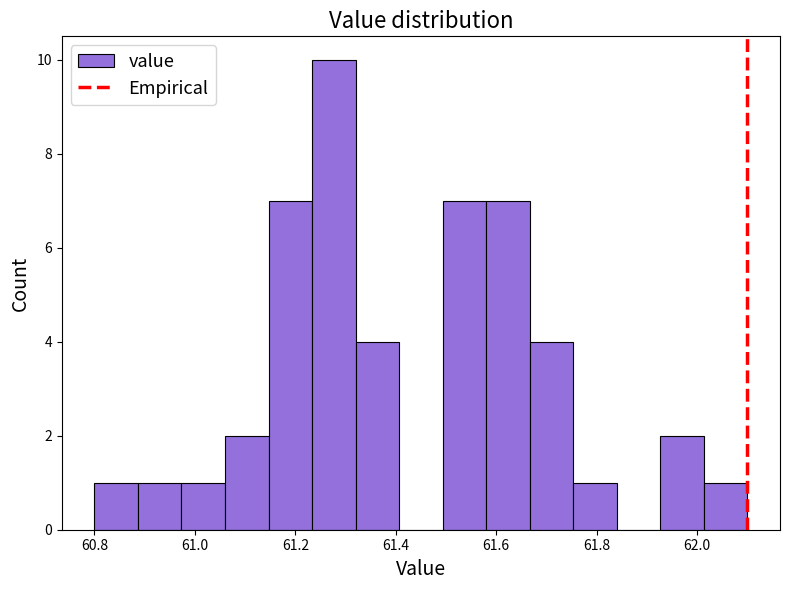

How tall is the bar that spans 61.32 to 61.40 on the x-axis? Neither the bar edges nor the heights are printed on the chart, so give them approximately, as read against the axes.

4